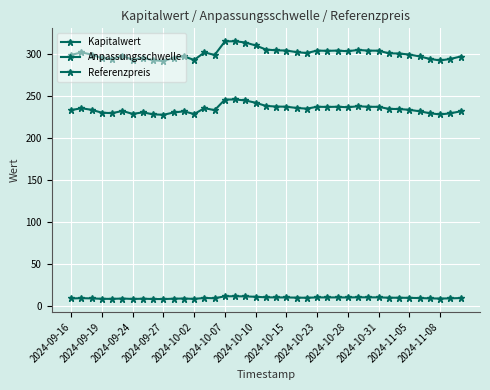

How many lines are shown in the chart?

3